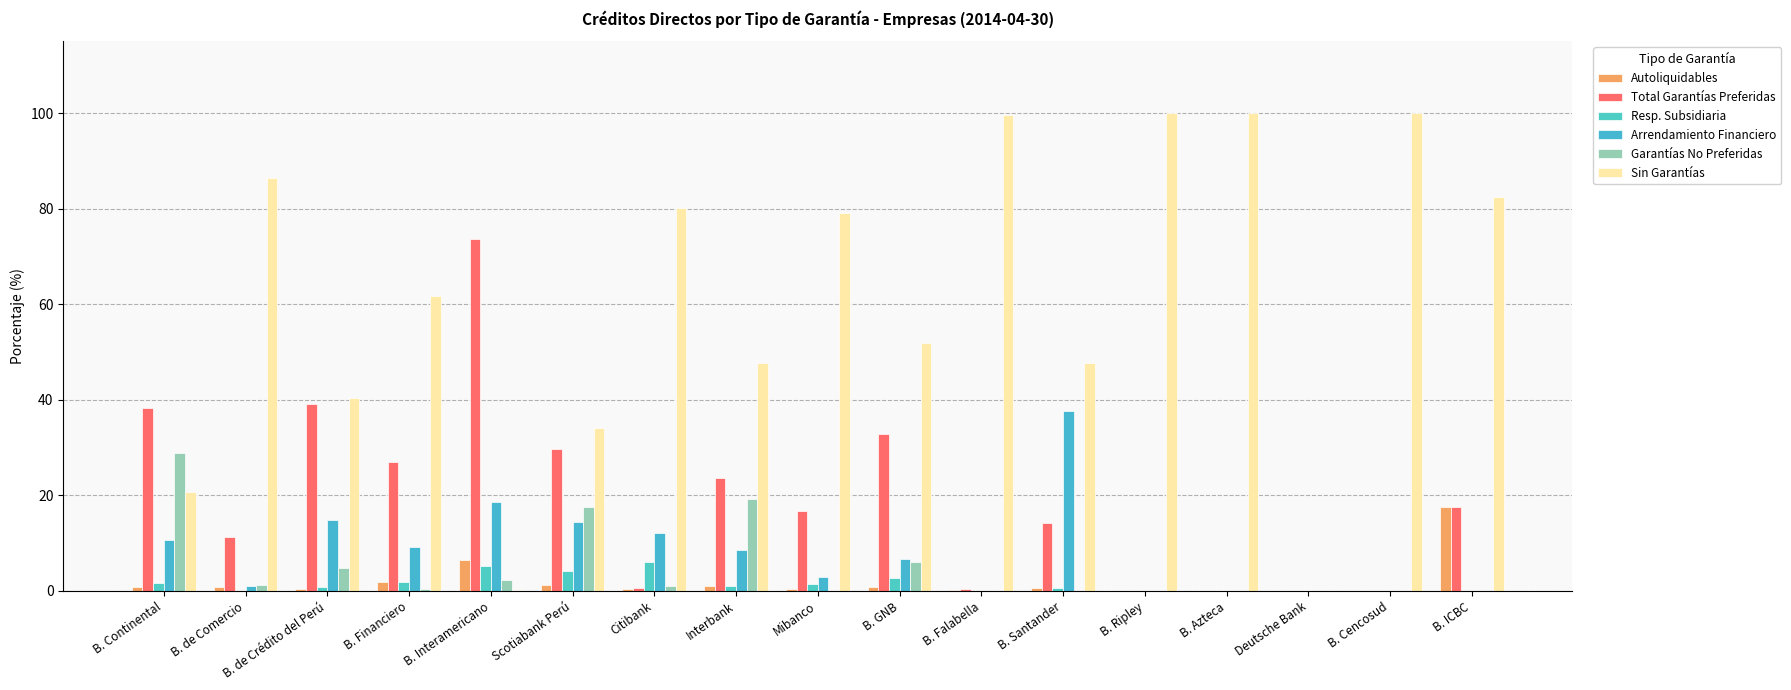

At how many categories does at least one series exceed 57?

10